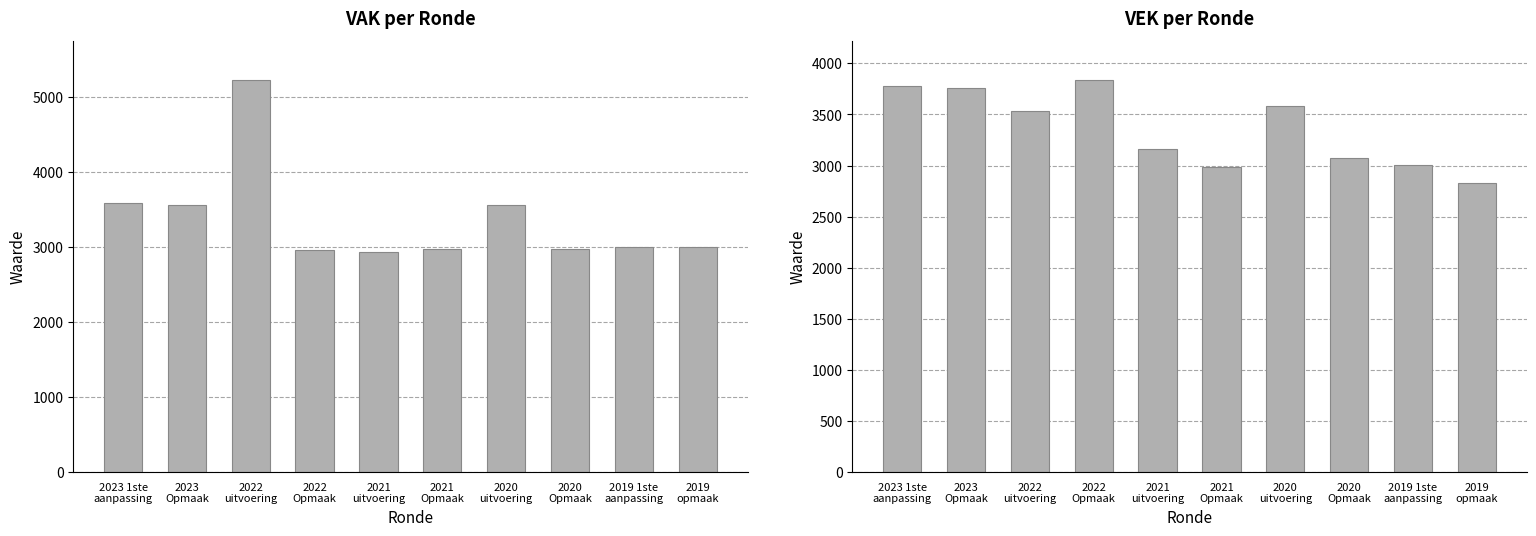

Reading right to left, extract all data points from this chart.

VAK: 2996	3001	2972	3555	2967	2936	2962	5222	3560	3584
VEK: 2831	3001	3072	3587	2982	3164	3835	3537	3754	3778